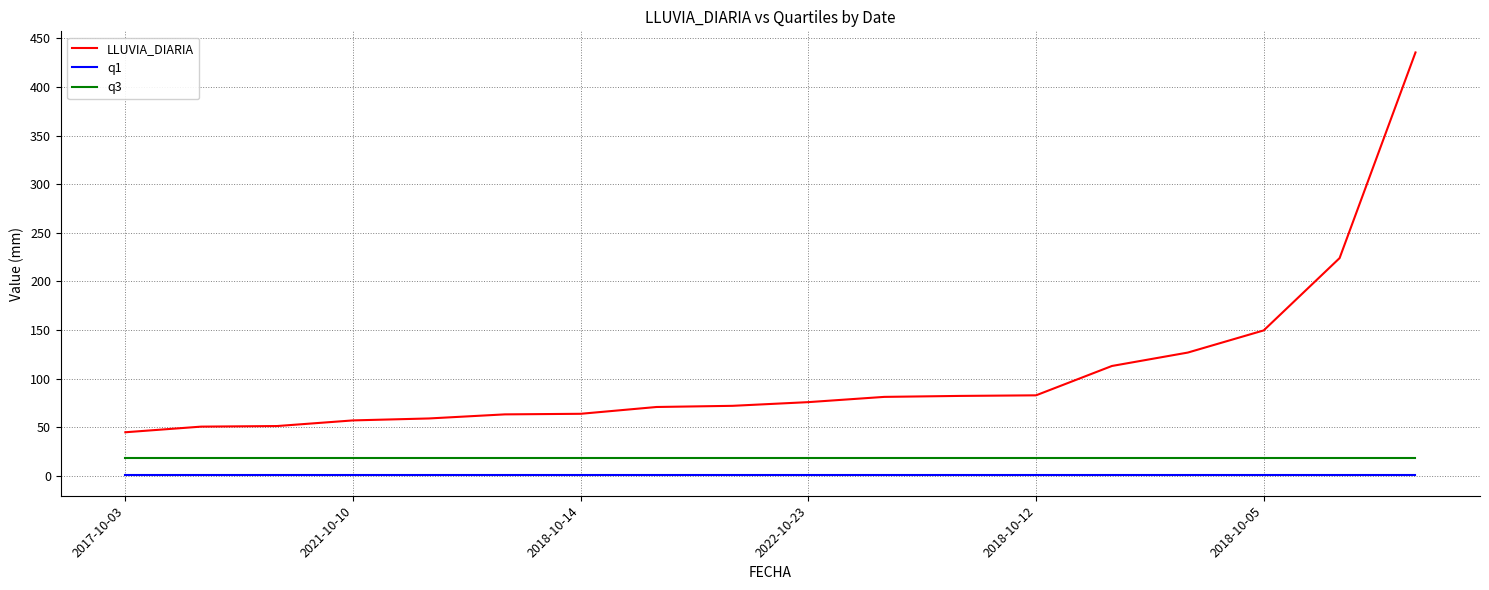

Which series has the largest range (max minus min)?

LLUVIA_DIARIA